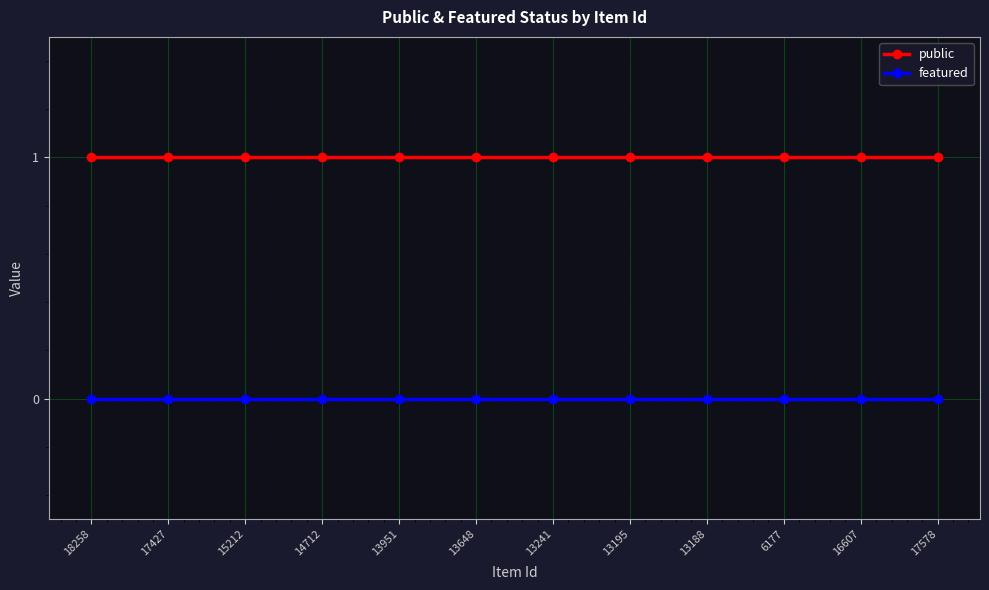

Which series has the largest total across all categories?

public